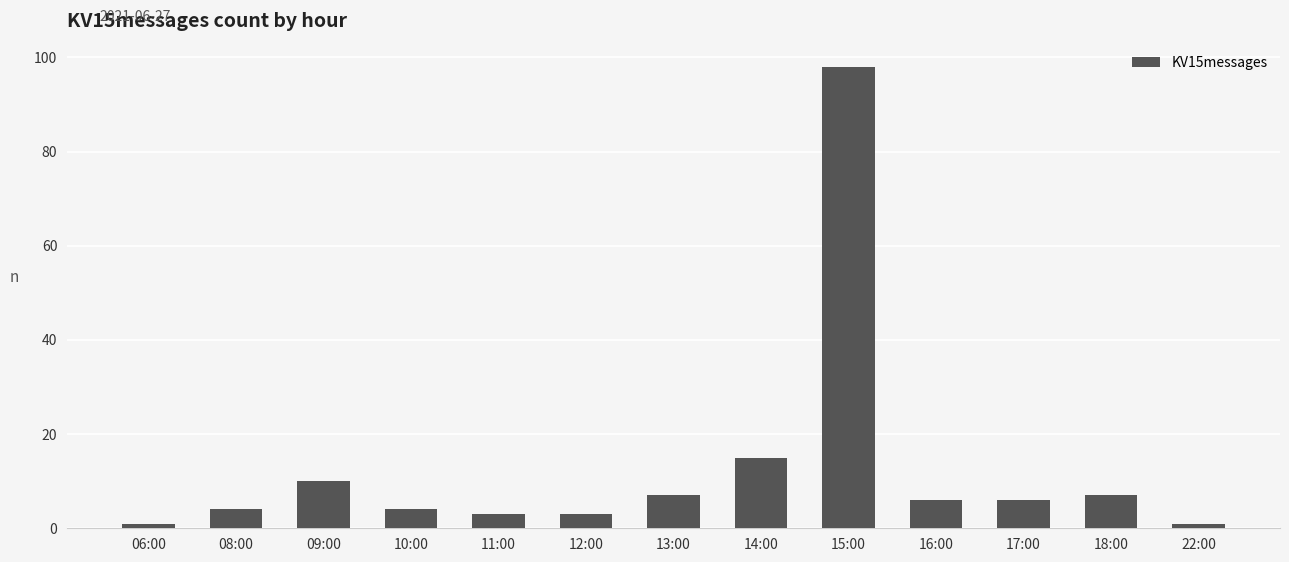

What is the label of the 11th bar from the left?

17:00